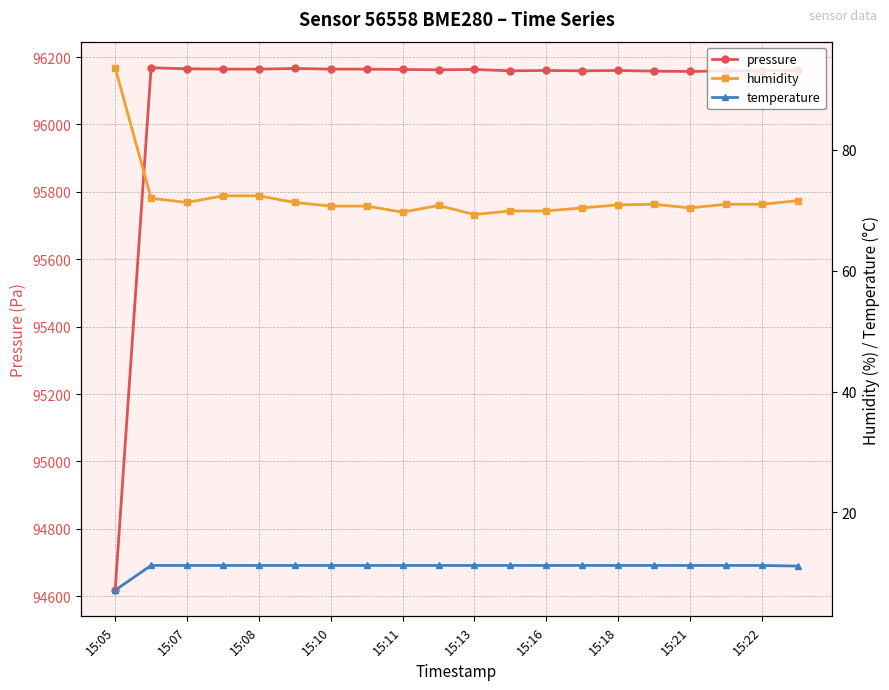

How many distinct data groups are displayed?

3